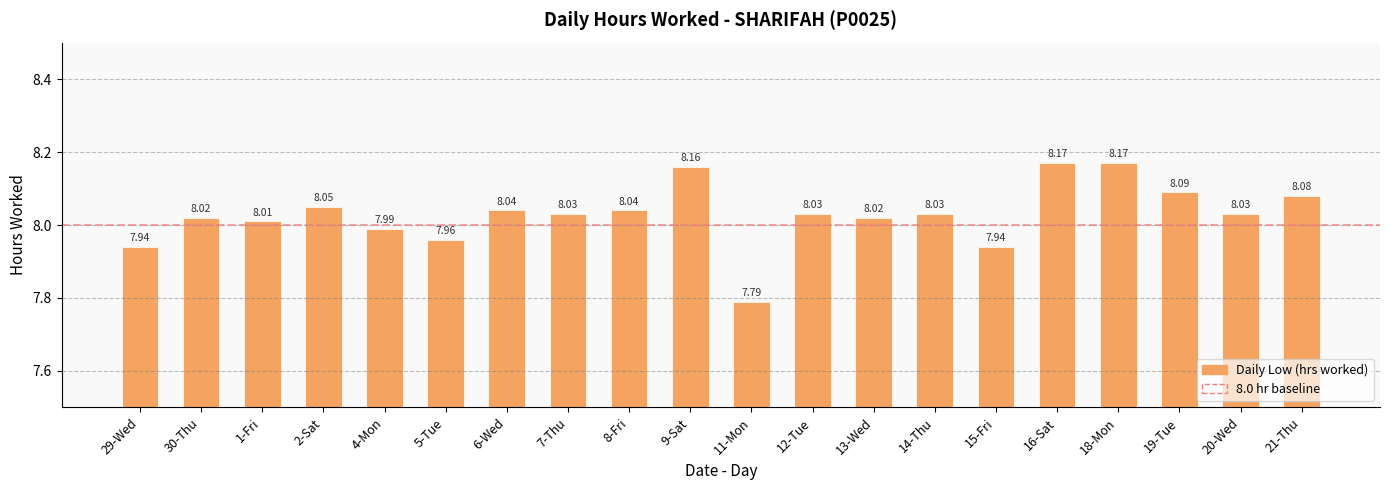

What is the sum of all values?

160.6